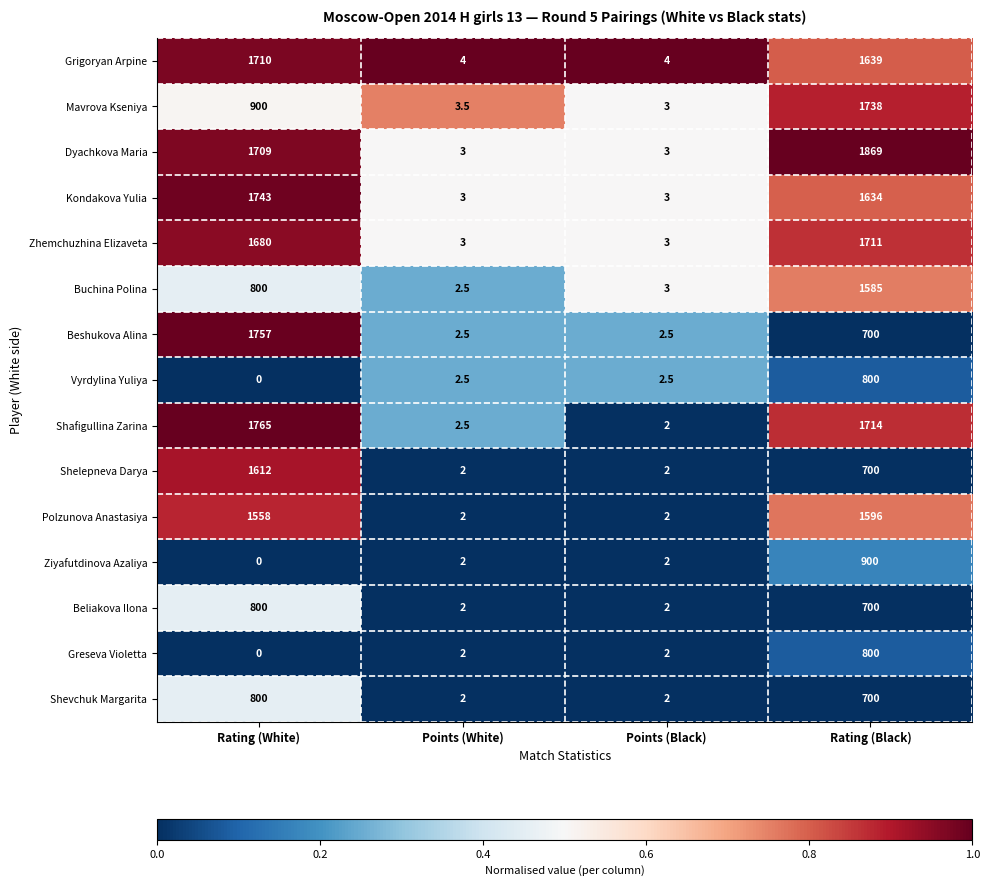

Rank the categories by Mavrova Kseniya value from lowest to highest.

Points (Black), Points (White), Rating (White), Rating (Black)